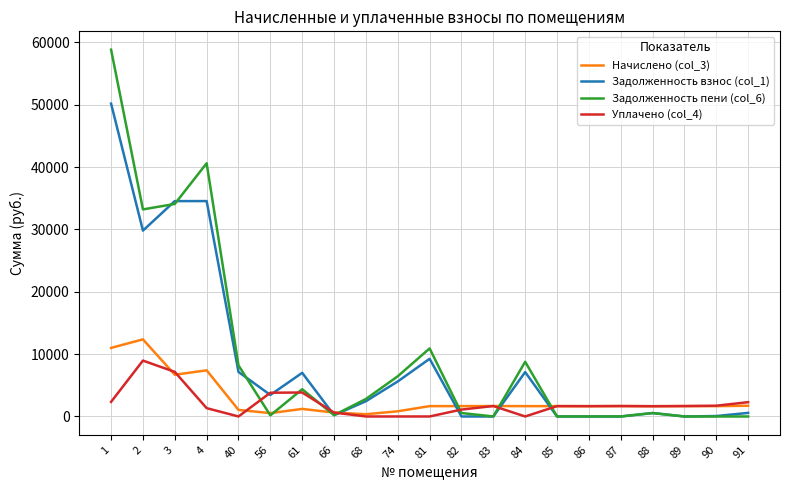

What is the approximate value of Задолженность пени (col_6) at 74?

6445.0